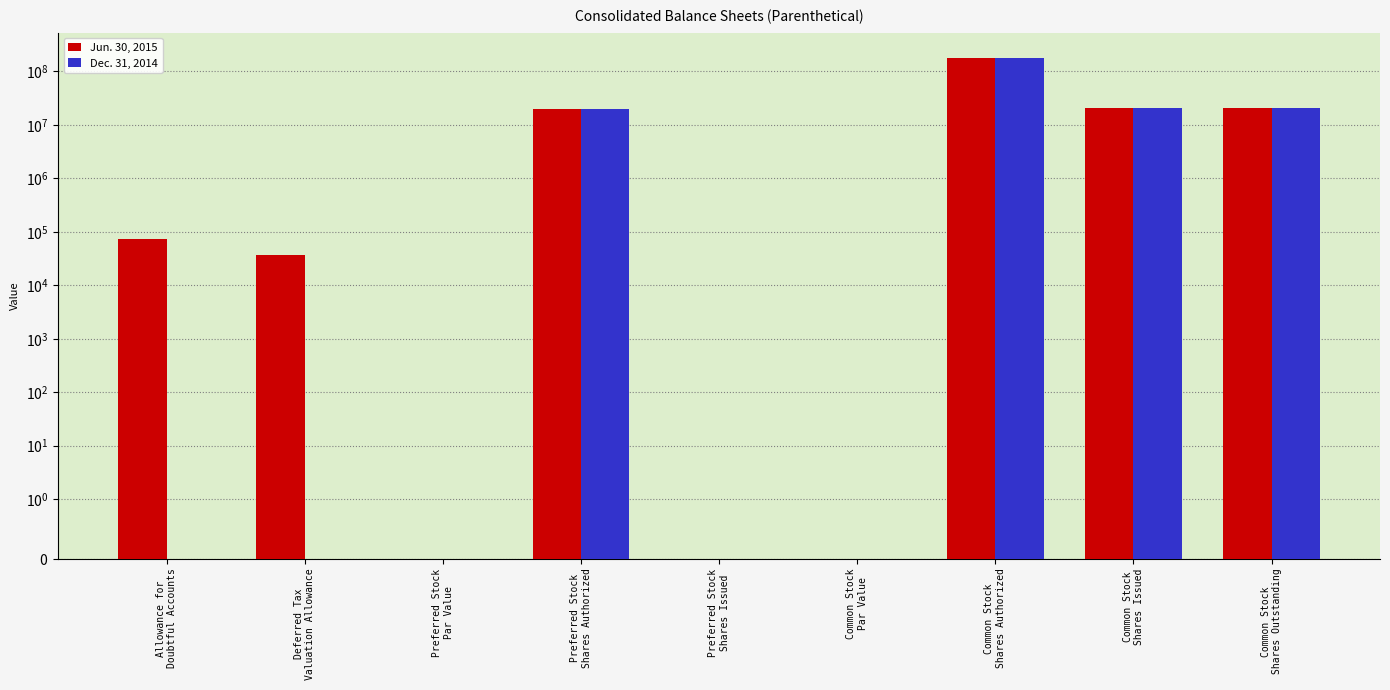

The Jun. 30, 2015 series shows 32394713.7 at Common Stock
Shares Issued. True or false?

False